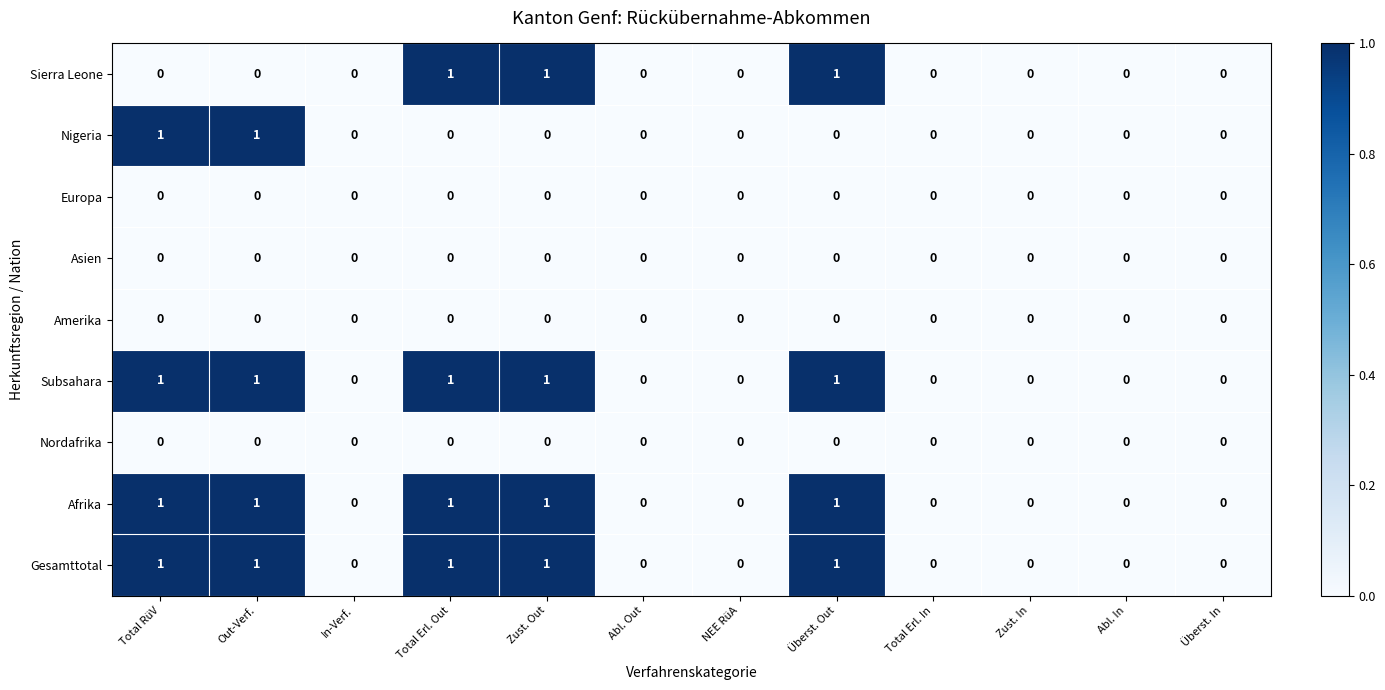

Count the Subsahara values in the range 0 to 1.

12